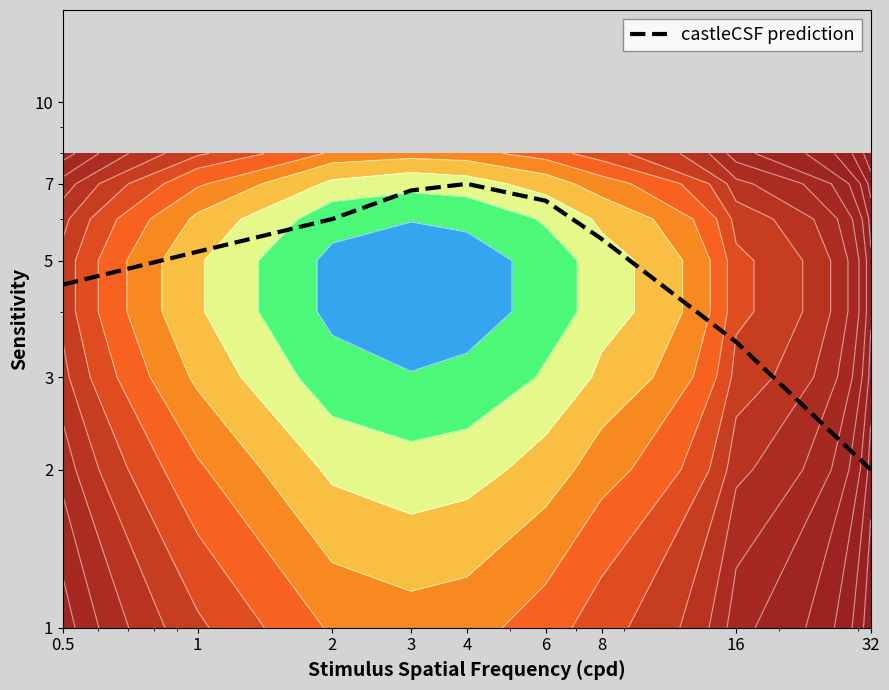

The chart shows a value of 6.5 at 6. True or false?

True